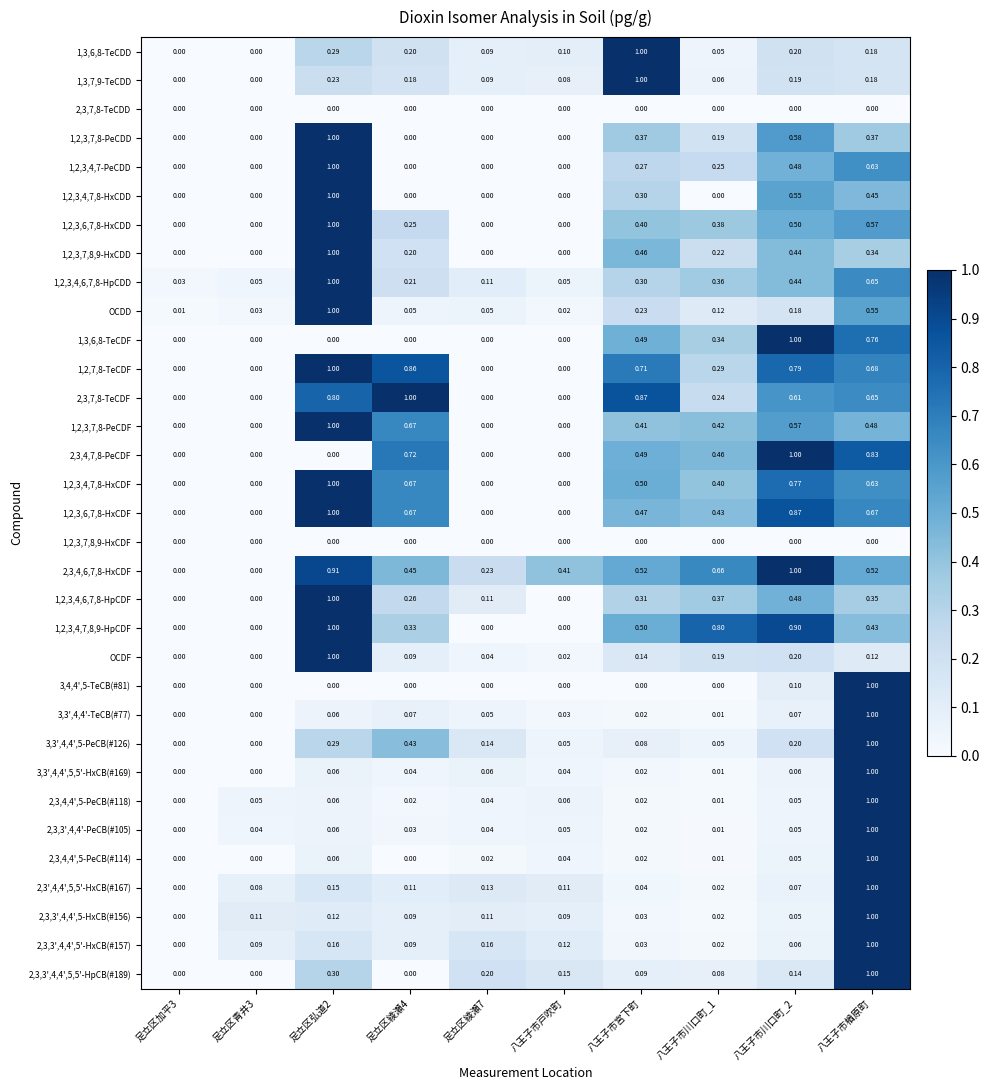

Is the value of 1,2,3,4,7,8-HxCDF at 足立区青井3 greater than the value of 1,2,3,4,7-PeCDD at 八王子市宮下町?

No